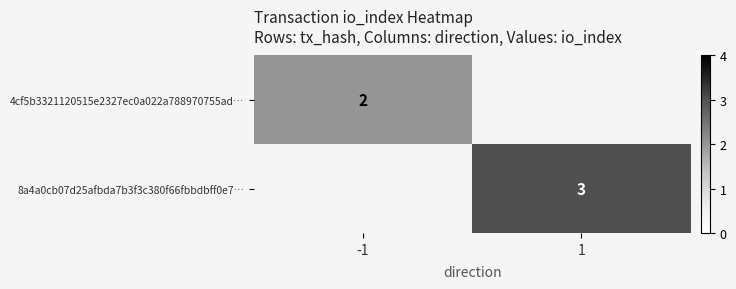

The 8a4a0cb07d25afbda7b3f3c380f66fbbdbff0e7… series shows 3 at 1. True or false?

True